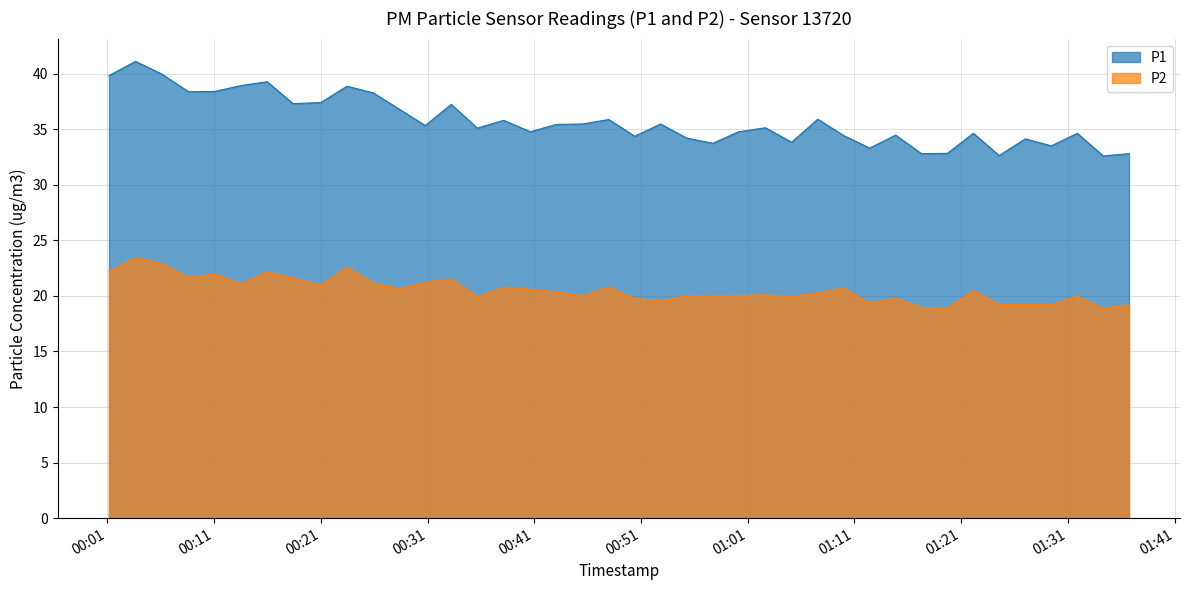

What is the label of the 11th point from the left?

2023-01-26T00:25:55